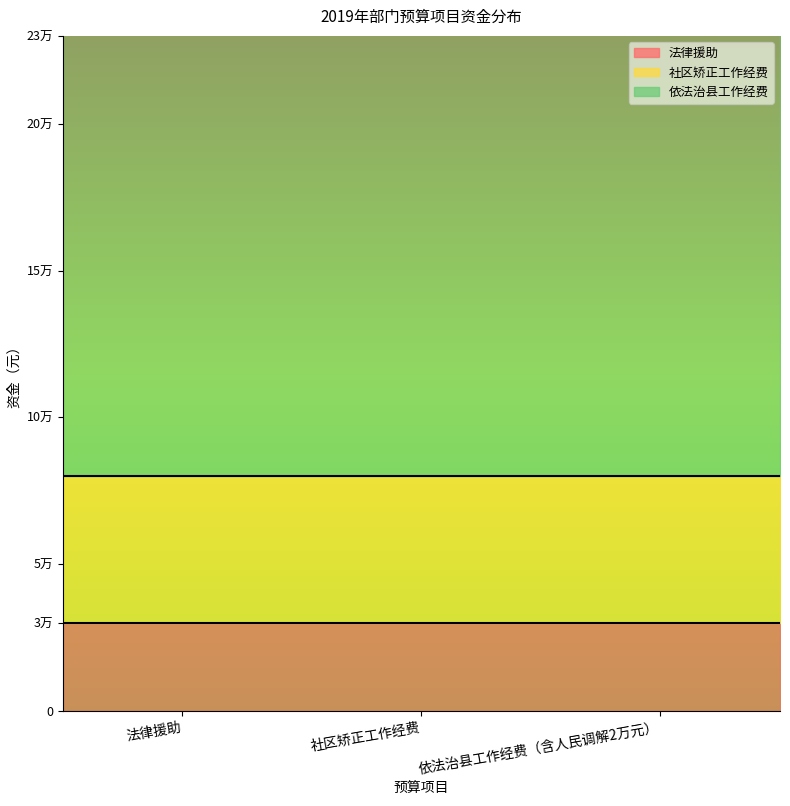

Which category has the lowest value in the 社区矫正工作经费 series?

社区矫正工作经费